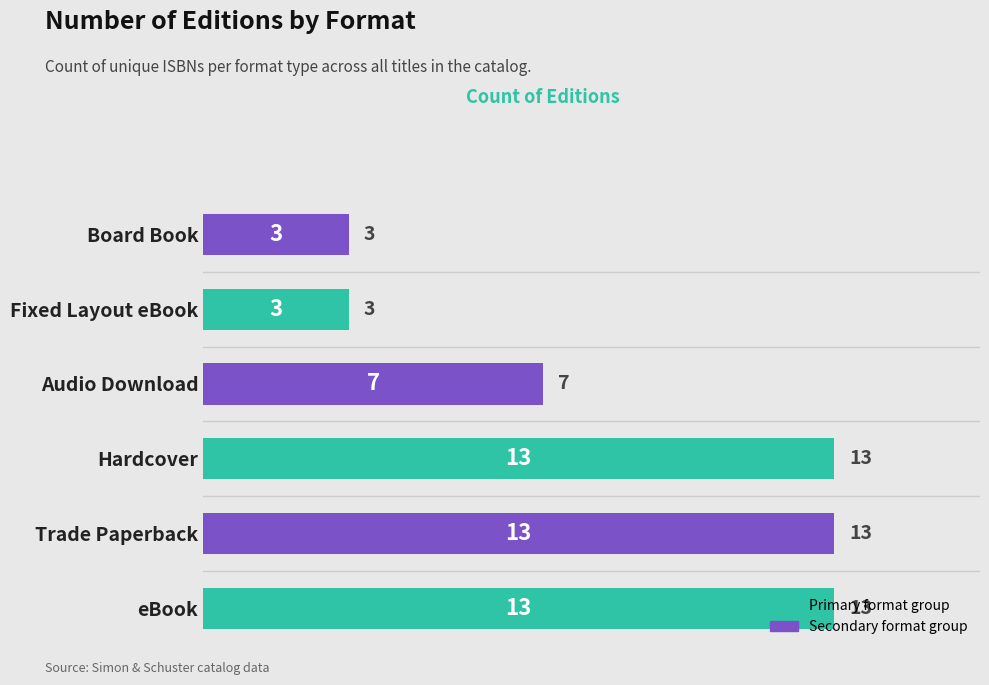

What is the sum of all values?

52